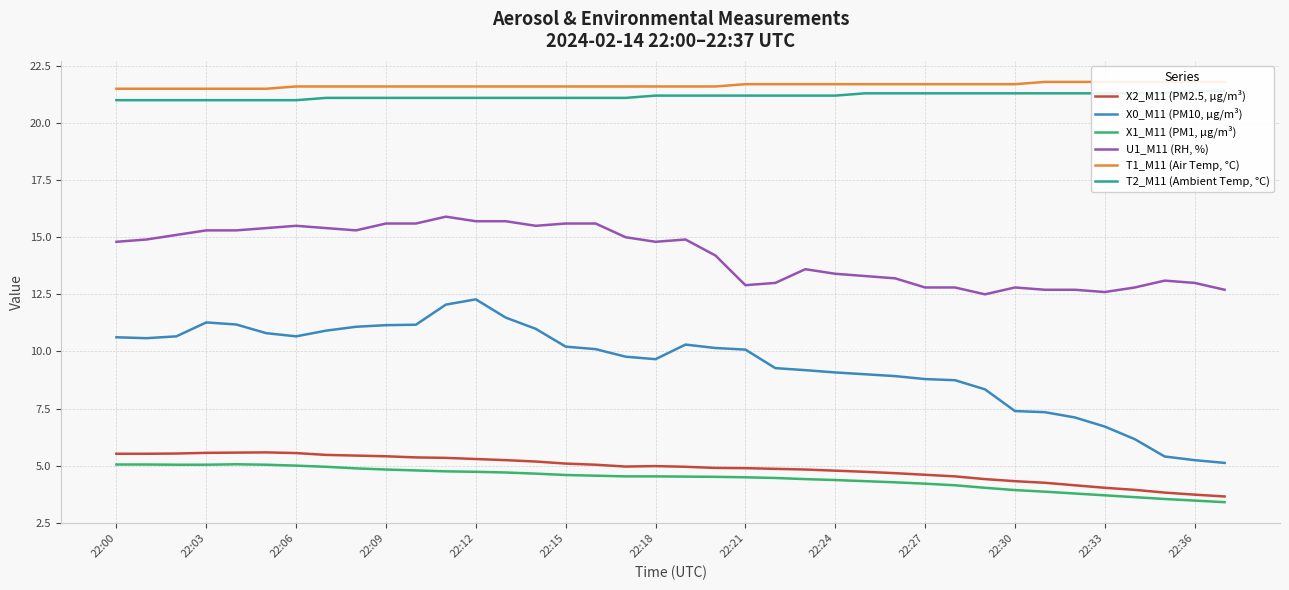

Read the X1_M11 (PM1, µg/m³) value at 22:24.

4.4